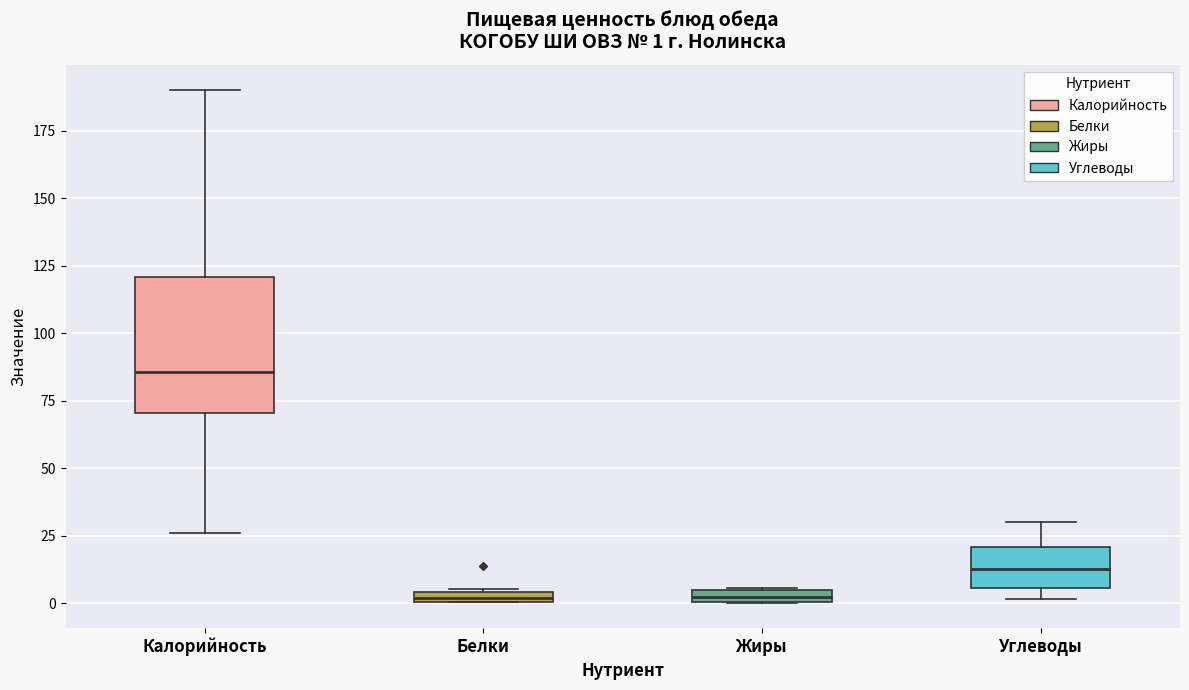

Comparing the boxes themselves (not the whiskers), which one is the tallest?

Калорийность